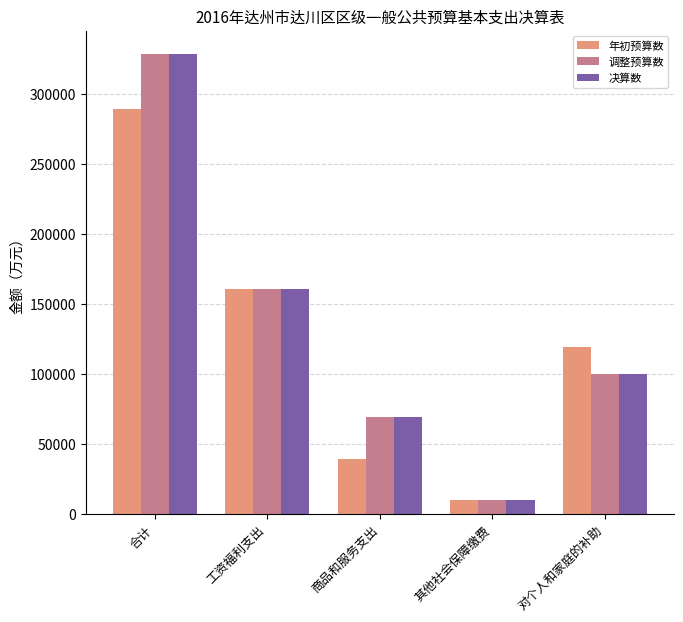

What is the value of the 决算数 bar at the 3rd from the left?

69099